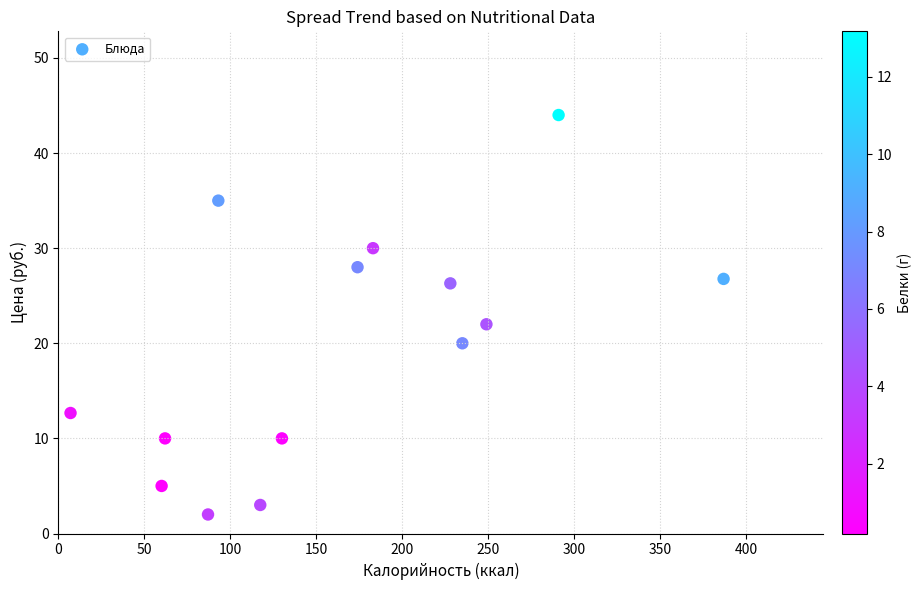

What is the range of Y values (max minus min)?

42.0